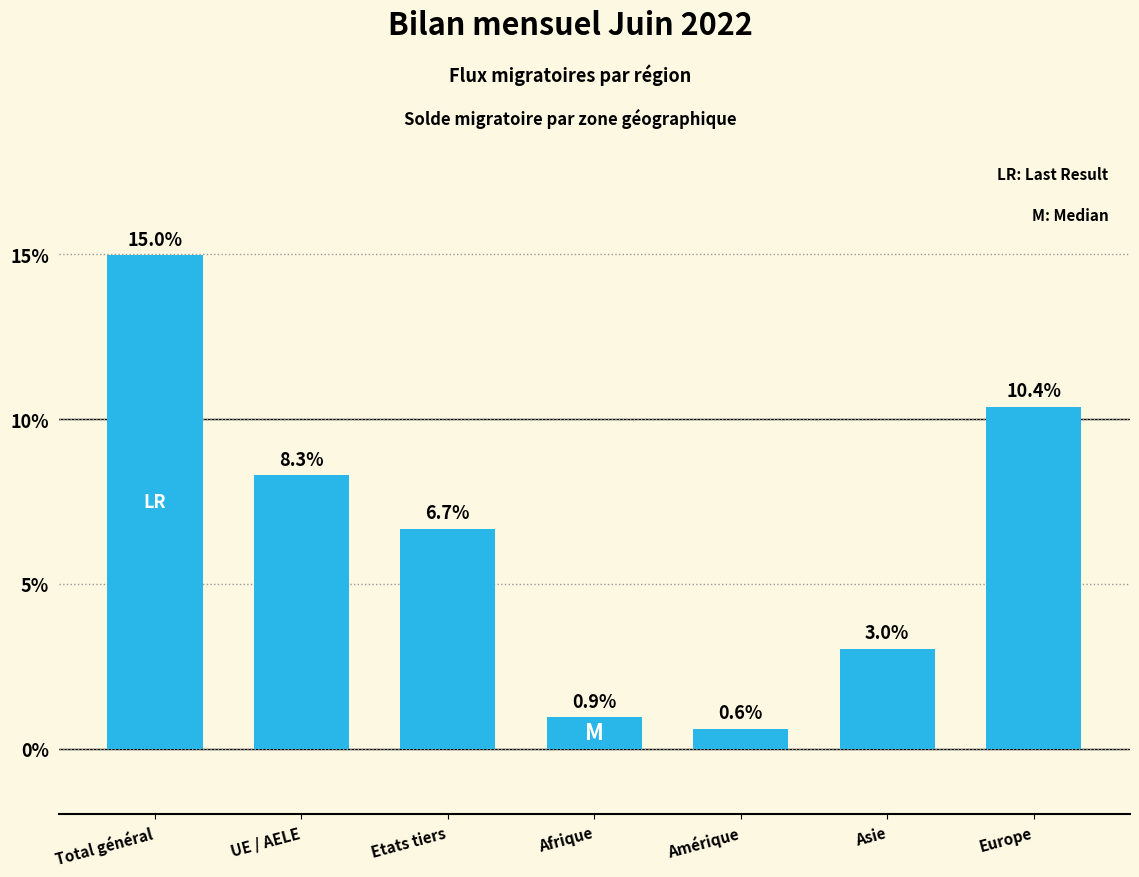

List the labels in order of value, smallest first.

Amérique, Afrique, Asie, Etats tiers, UE / AELE, Europe, Total général